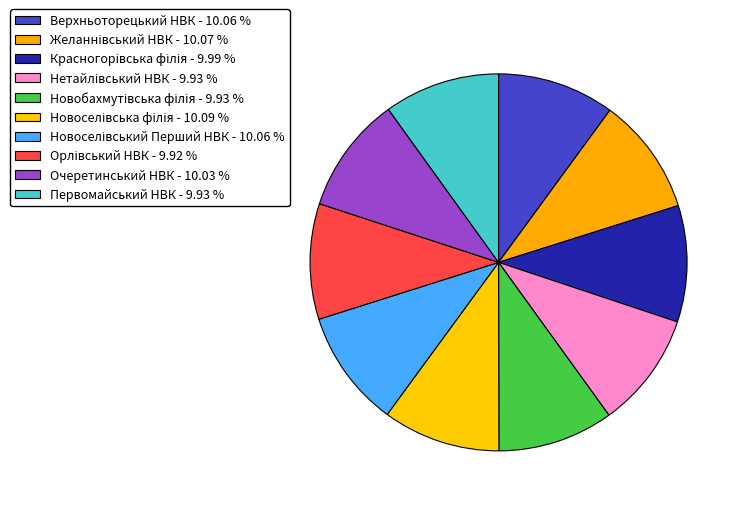

How many segments does this pie chart have?

10